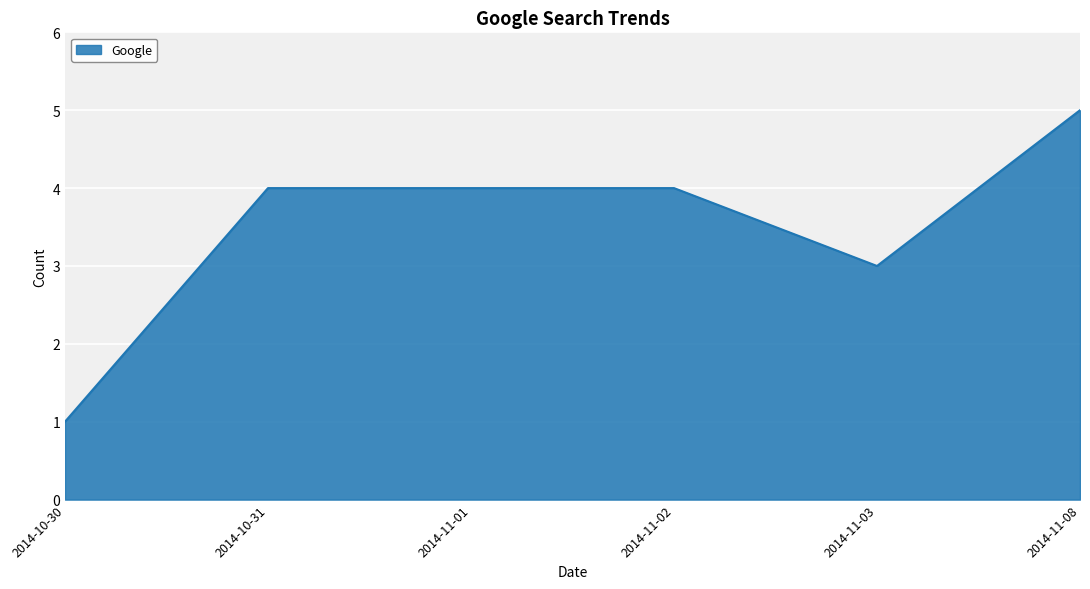

What value does the data have at 2014-10-31?

4